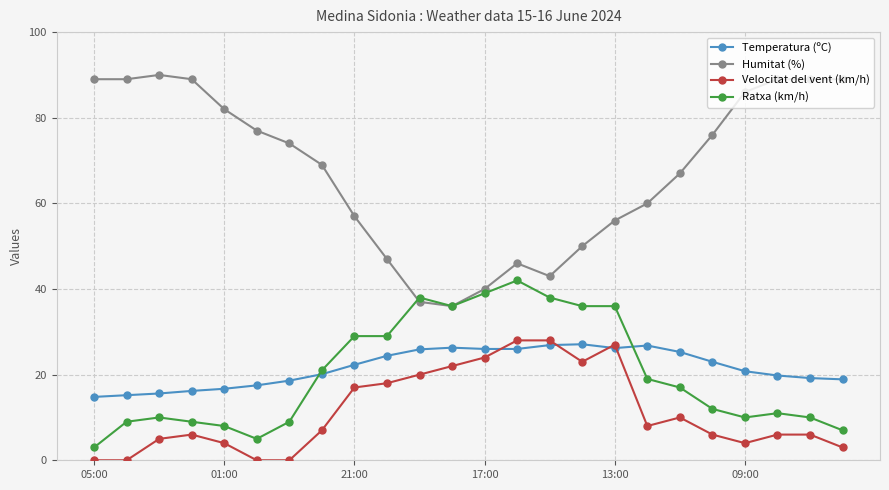

Which series has the widest spread of values?

Humitat (%)